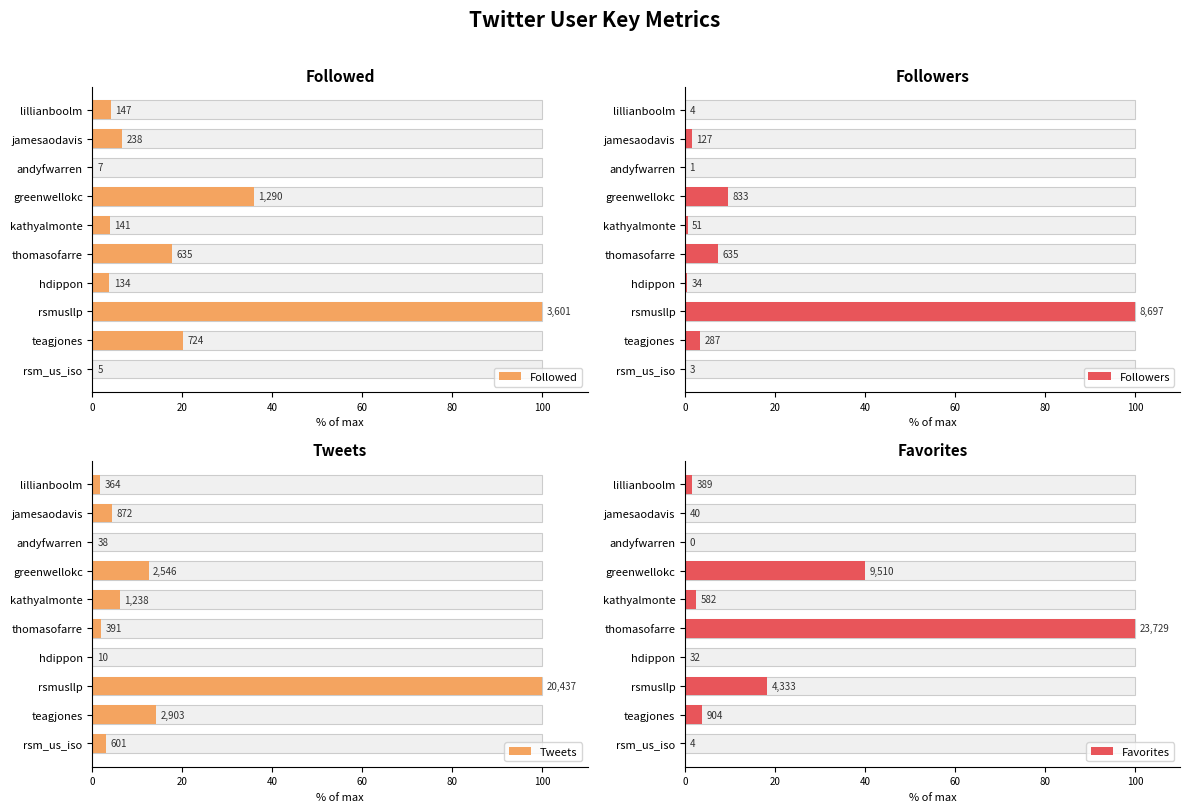

Which series has the widest spread of values?

Favorites